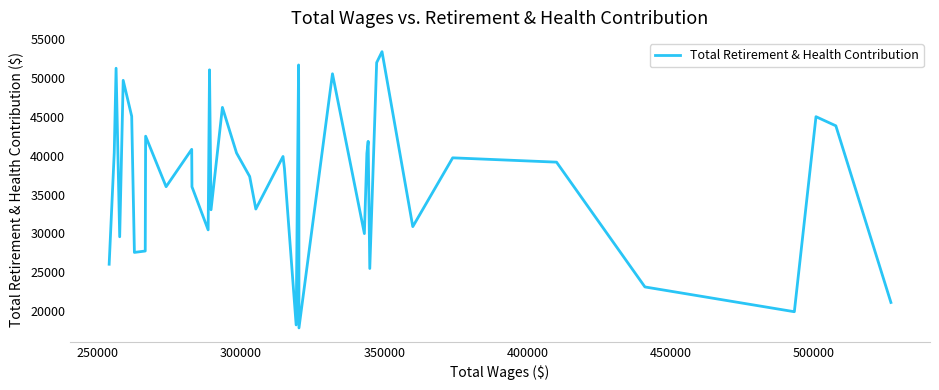

What is the minimum value shown in the chart?

17834